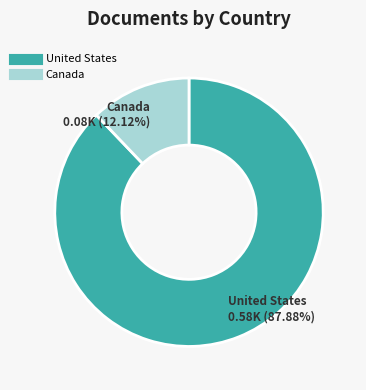

To the nearest percent, what is the difference between the largest and smallest slice percentages?

76%